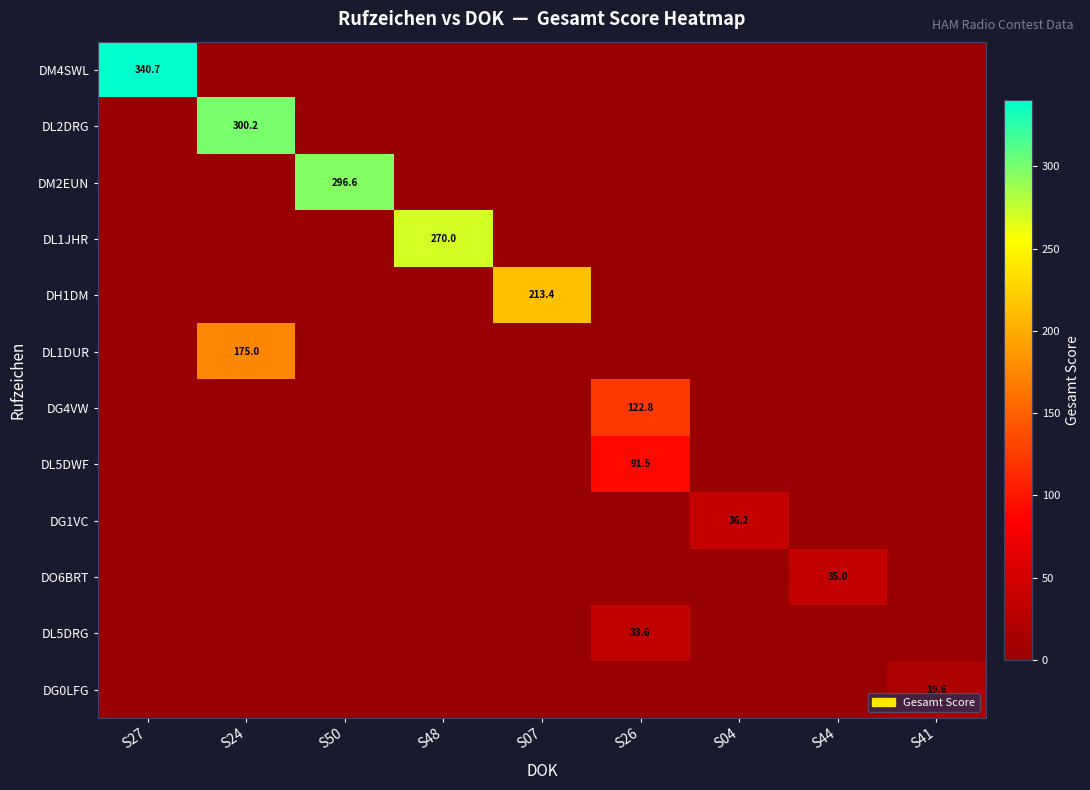

True or false: DL1DUR has a value of 175.0 at S24.

True